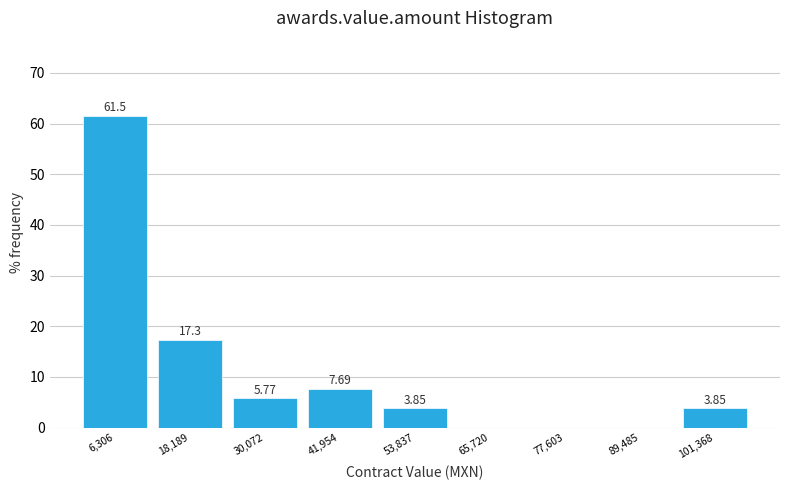

Which range on the x-axis has the tallest bar?

0 to 12000